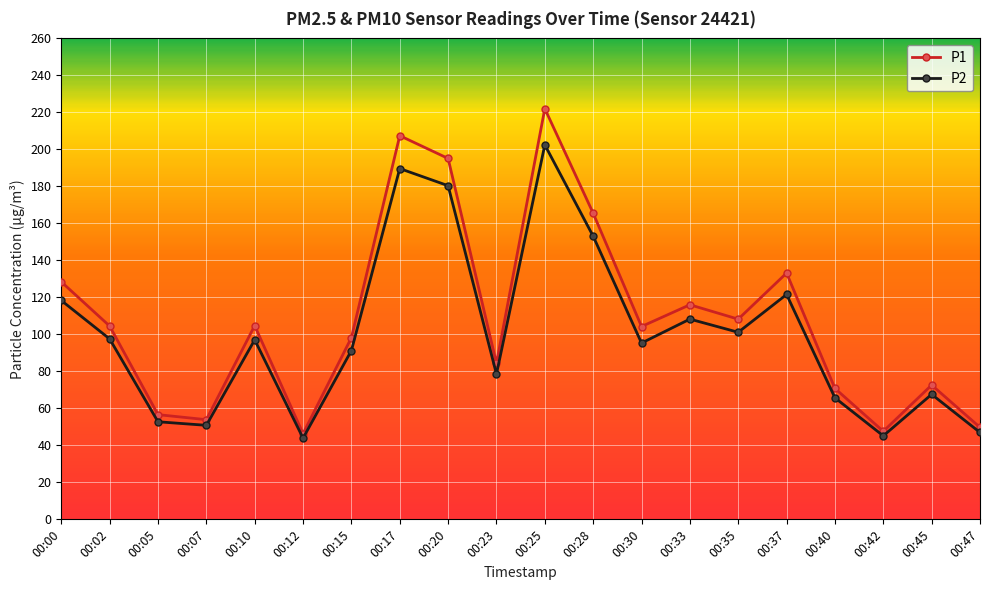

True or false: P1 and P2 intersect in this chart.

False